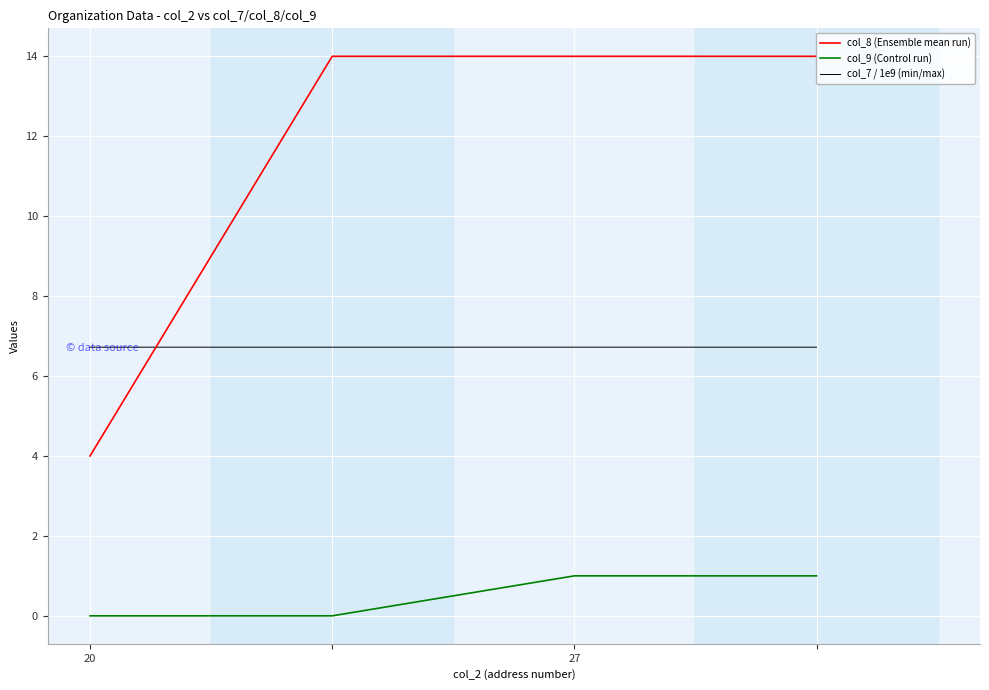

Which series has the largest range (max minus min)?

col_8 (Ensemble mean run)